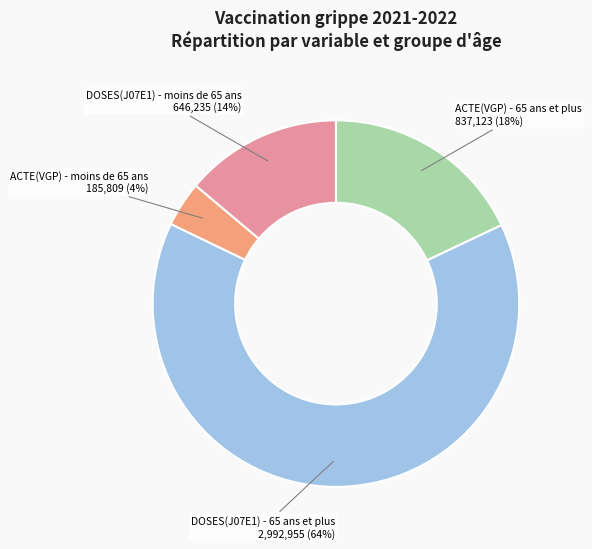

To the nearest percent, what is the average slice percentage?

25%